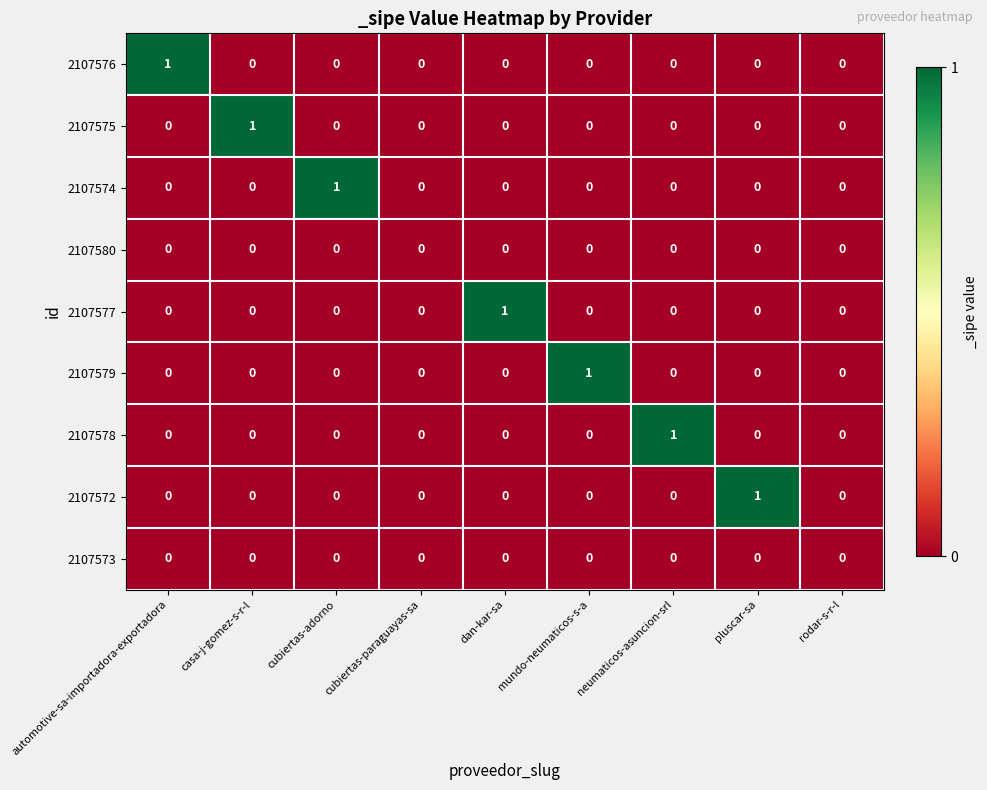

Count the 2107572 values in the range 0 to 1.

9